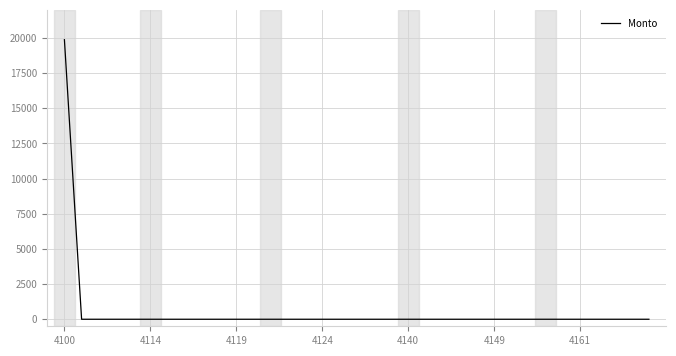

What is the maximum value shown in the chart?

19881